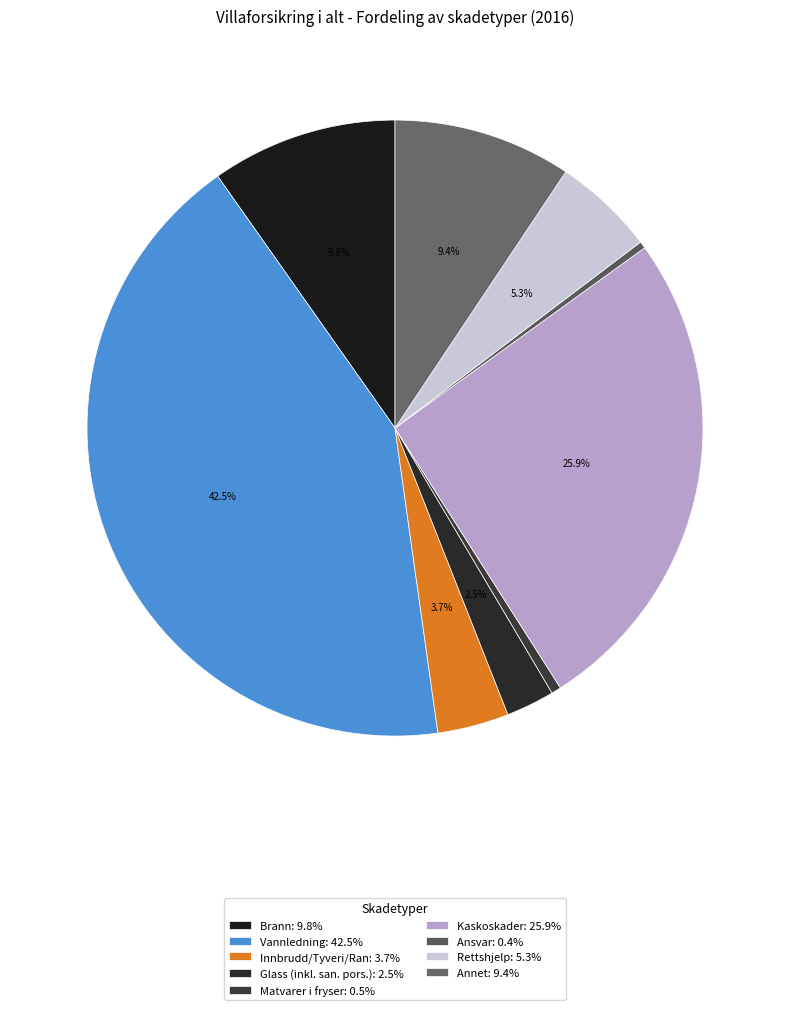

Count the number of slices in the pie.

9